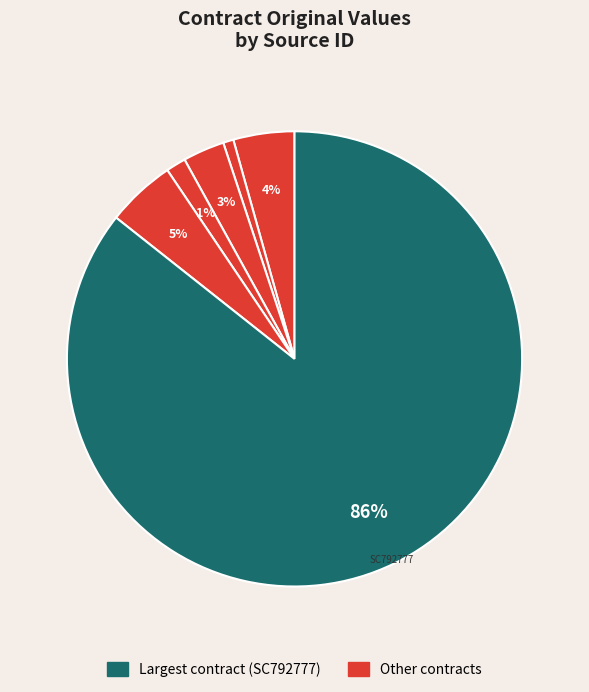

How many segments does this pie chart have?

6